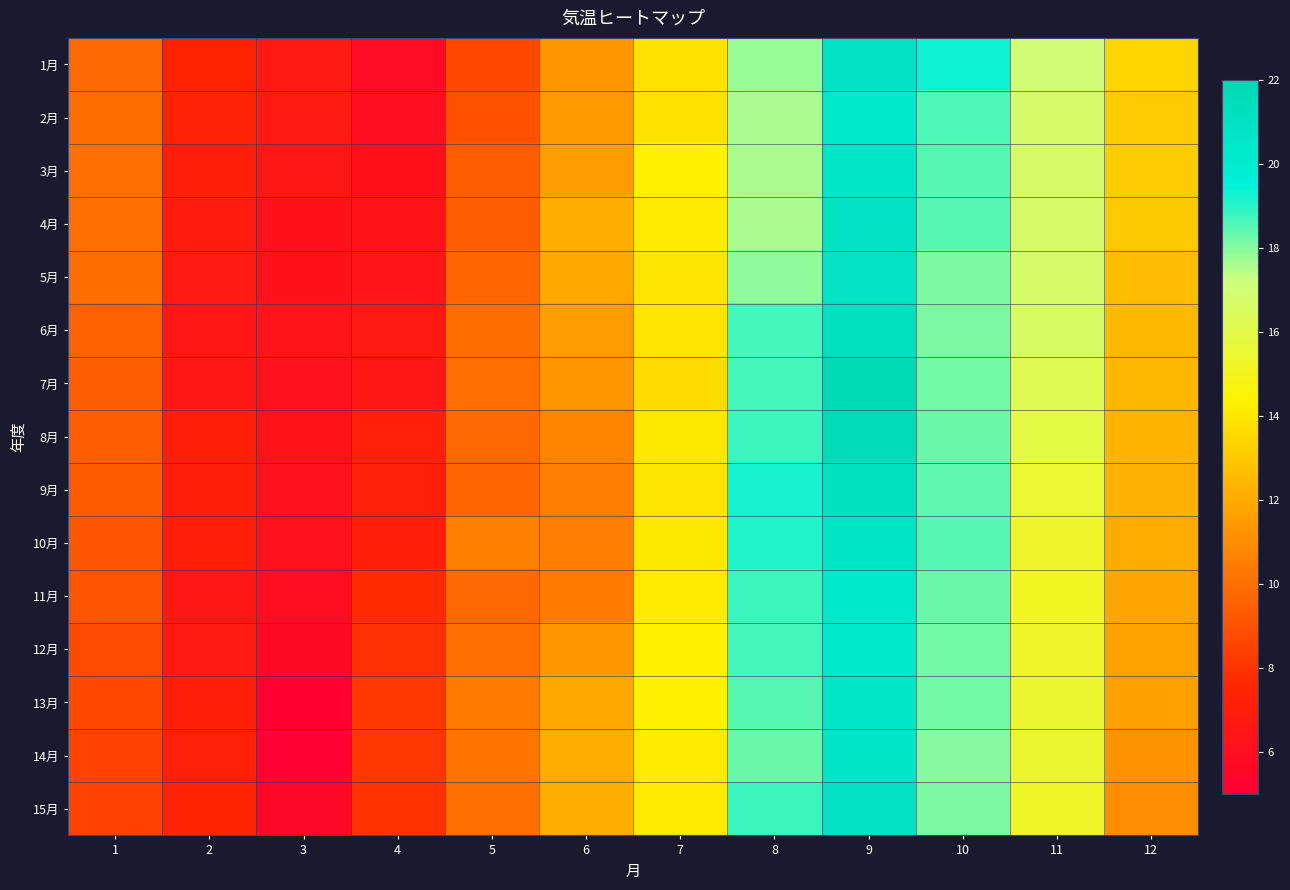

Which series has the largest range (max minus min)?

14月